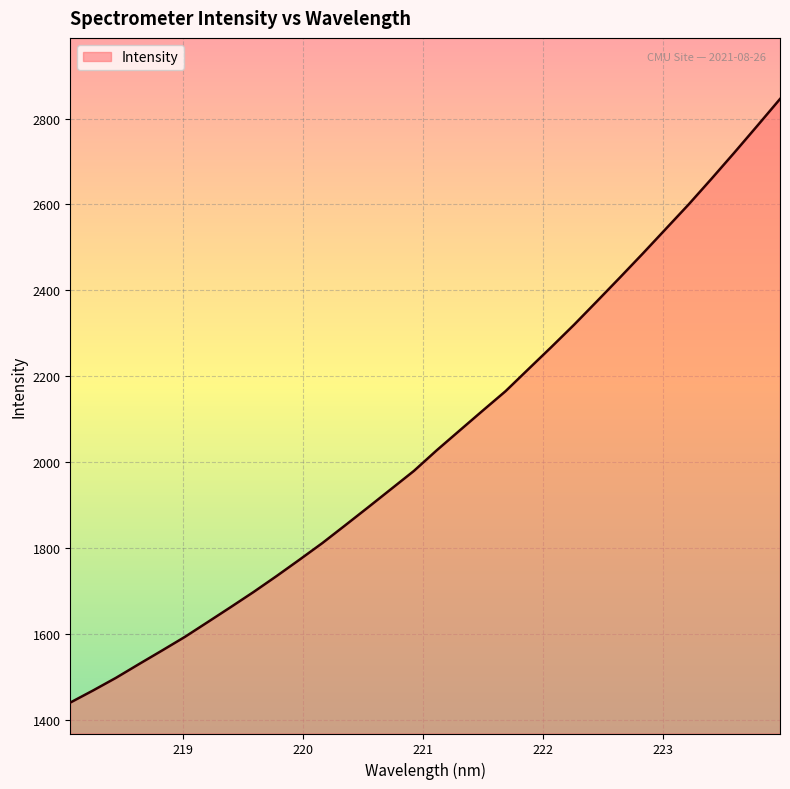

What is the minimum value shown in the chart?

1440.3